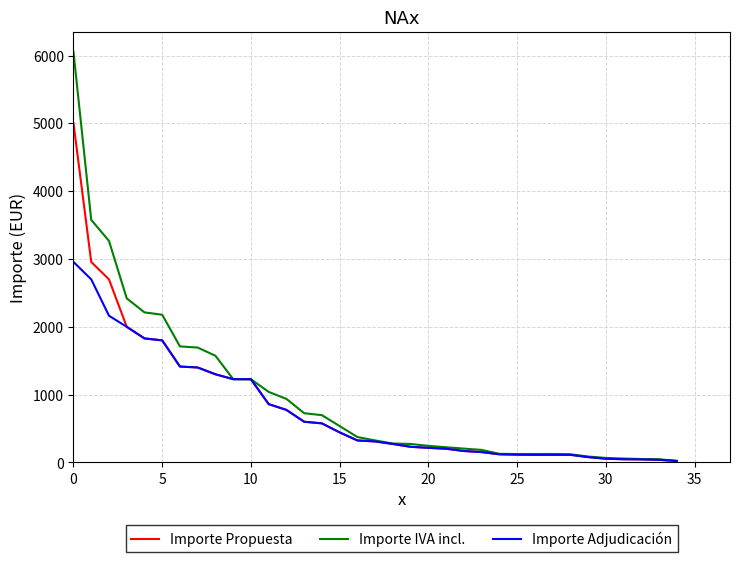

Rank the series by their maximum value, from lowest to highest.

Importe Adjudicación, Importe Propuesta, Importe IVA incl.